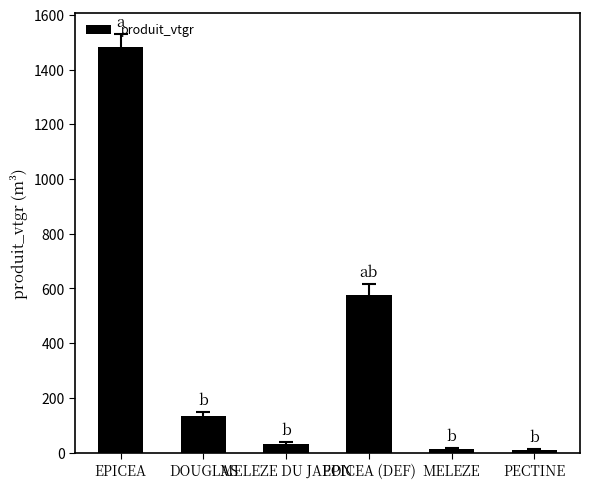

What is the difference between the second highest and second lowest values?

563.0